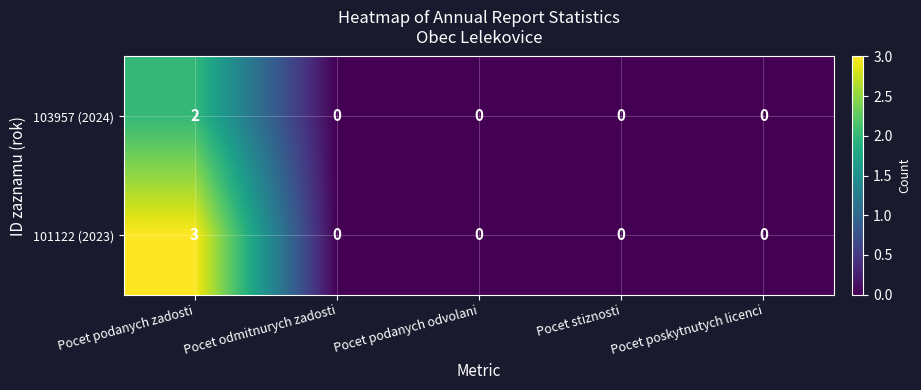

At which label does 103957 (2024) reach its peak?

Pocet podanych zadosti